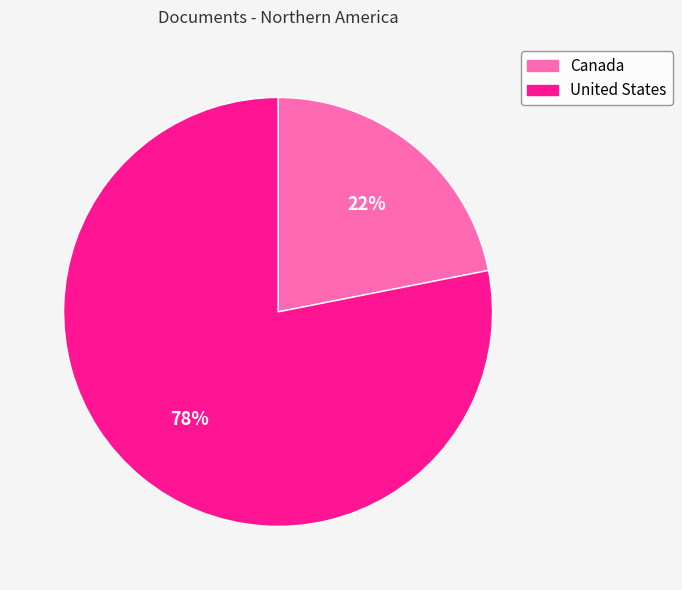

What percentage is the United States slice, to the nearest percent?

78%